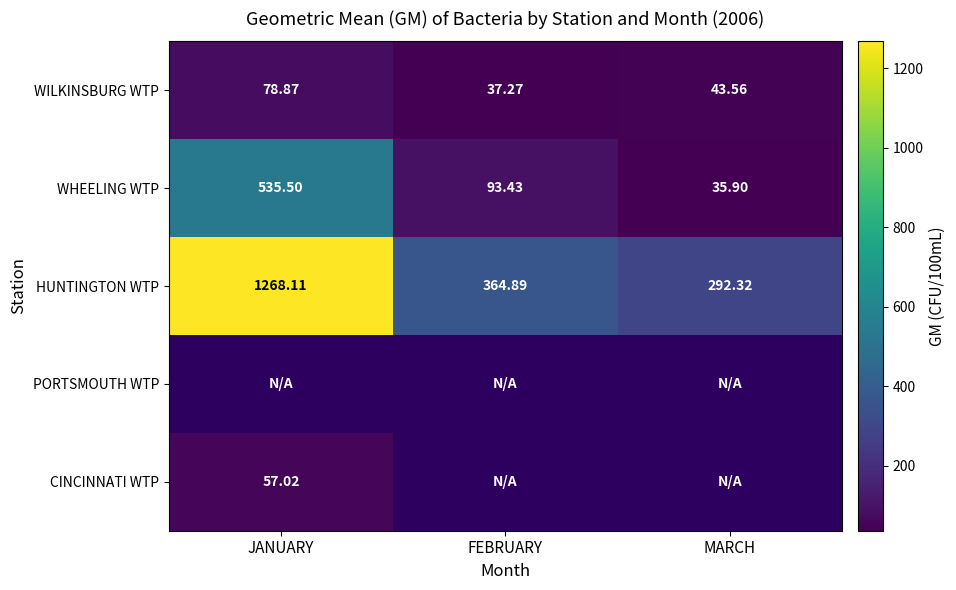

Where does the WHEELING WTP series first go above 93?

JANUARY